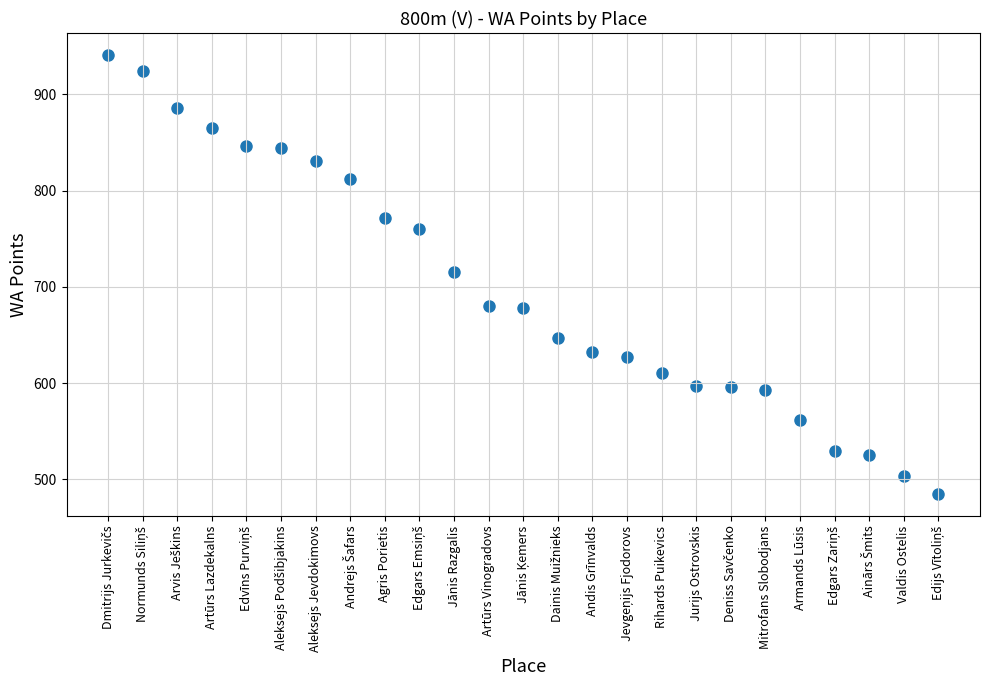

What is the range of X values (max minus min)?

24